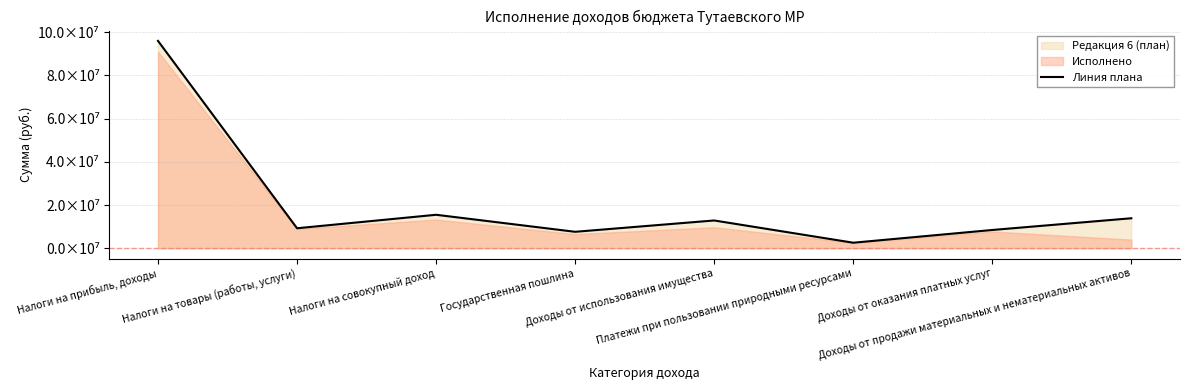

The value at Налоги на прибыль, доходы is 95989000. True or false?

True